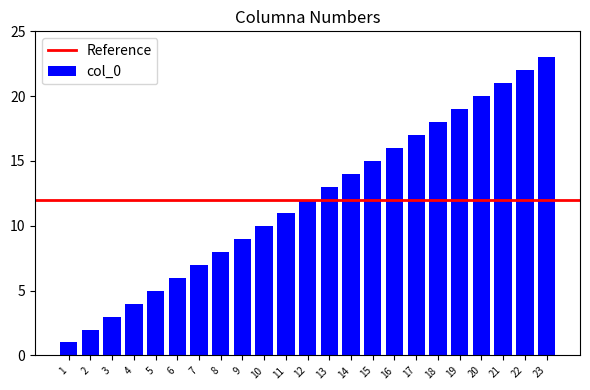

What is the greatest value displayed?

23